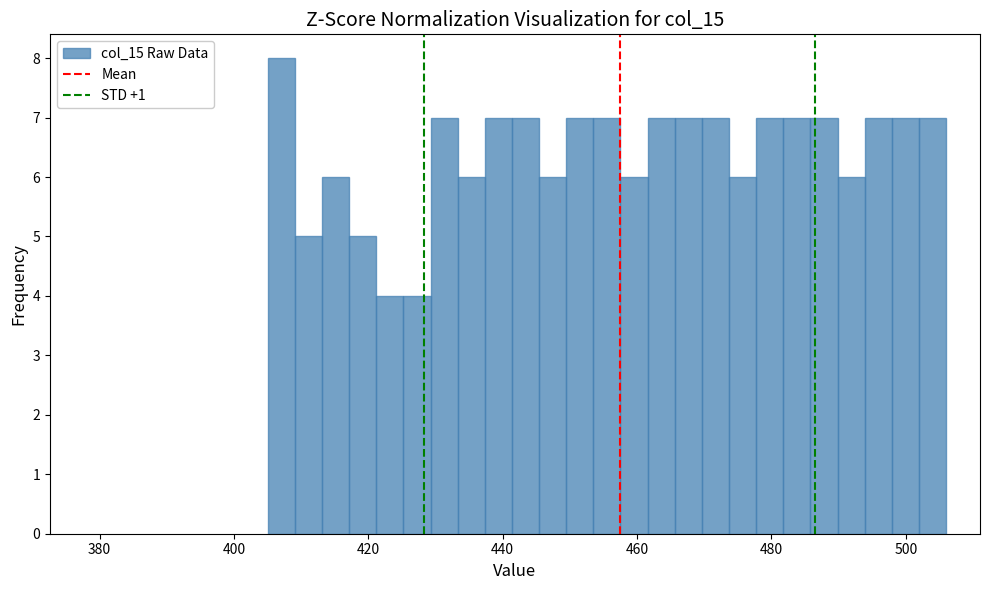

Around what value on the x-axis is the tallest bar? Give the approximate position of its centre, as read against the axis.

408